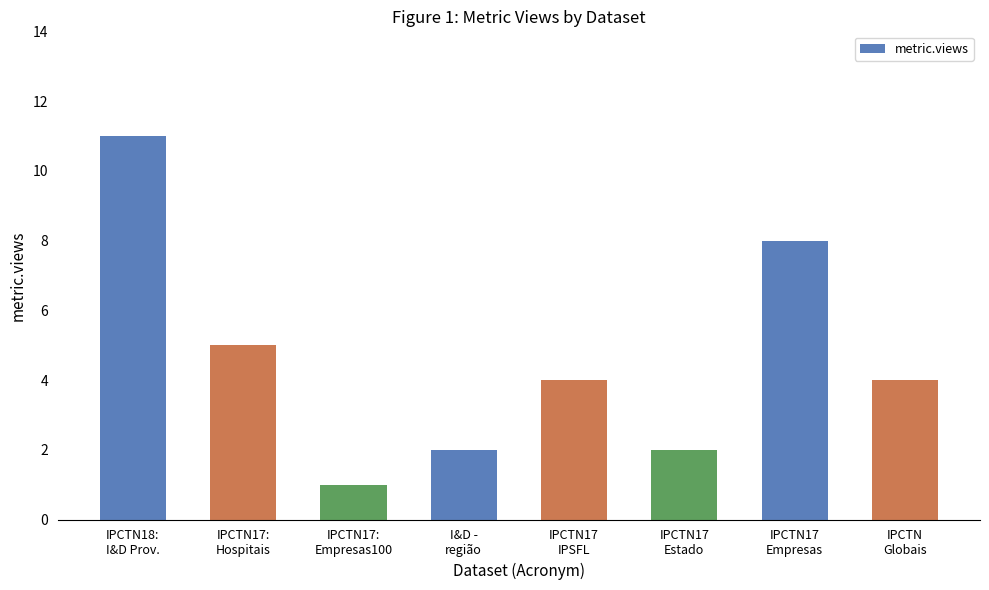

How many bars are there in total?

8